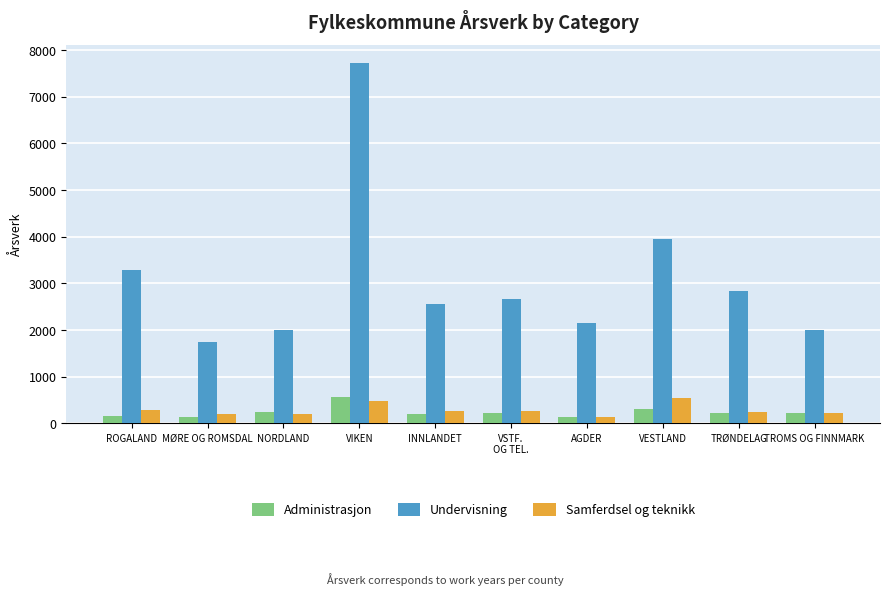

What position from the right is INNLANDET?

6